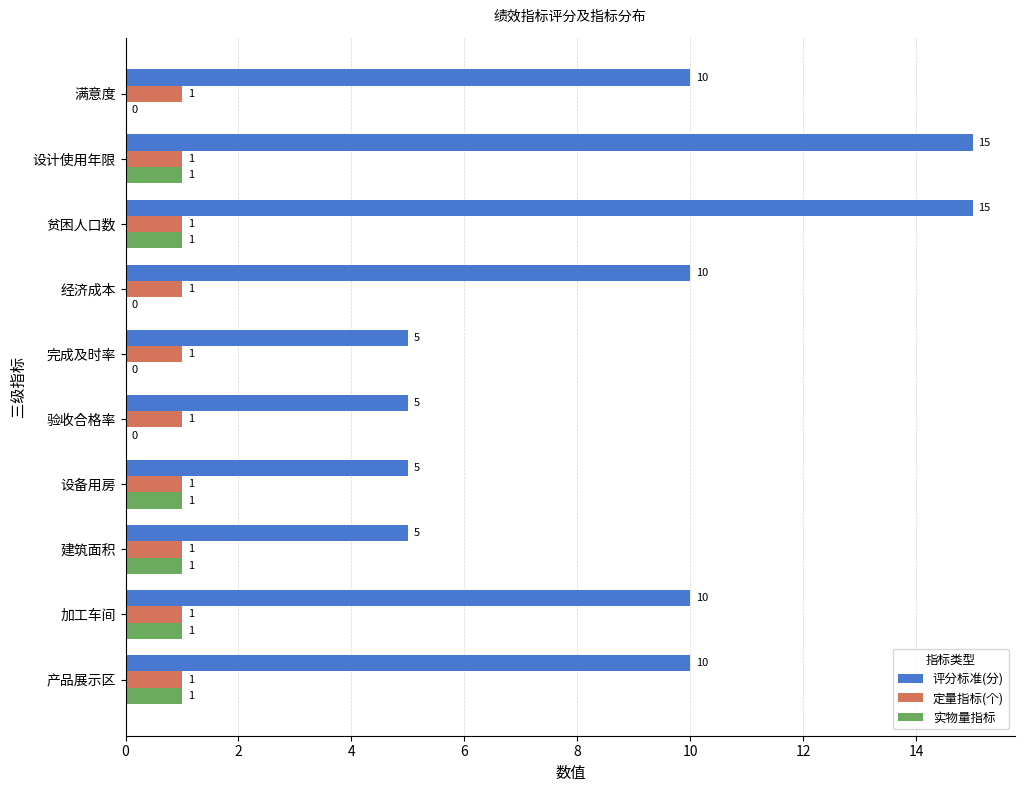

How many 评分标准(分) values are between 5 and 10?

8